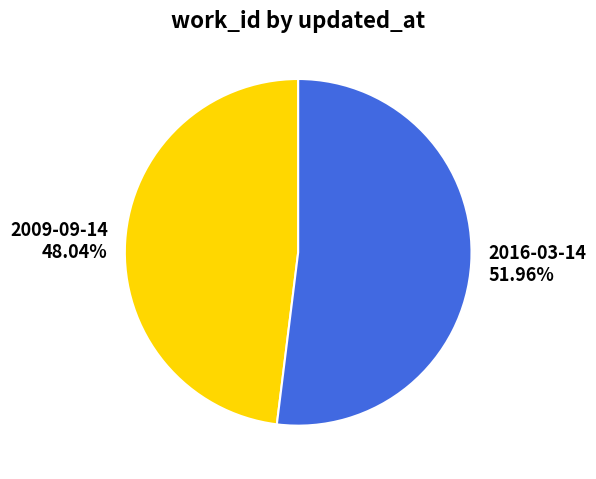

Count the number of slices in the pie.

2